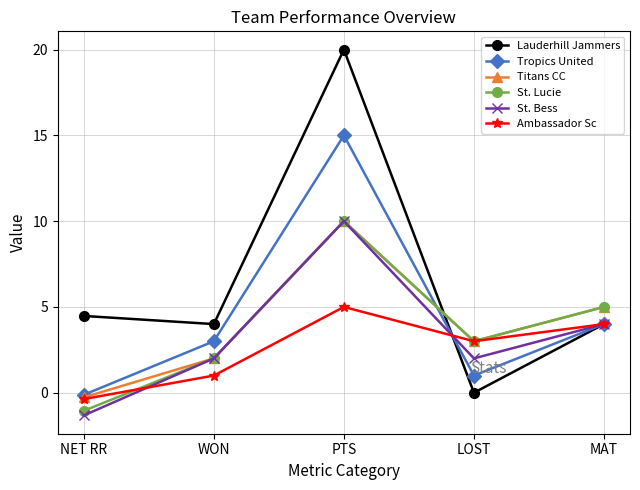

Reading right to left, extract all data points from this chart.

Lauderhill Jammers: MAT=4.0	LOST=0.0	PTS=20.0	WON=4.0	NET RR=4.5
Tropics United: MAT=4.0	LOST=1.0	PTS=15.0	WON=3.0	NET RR=-0.1
Titans CC: MAT=5.0	LOST=3.0	PTS=10.0	WON=2.0	NET RR=-0.3
St. Lucie: MAT=5.0	LOST=3.0	PTS=10.0	WON=2.0	NET RR=-1.1
St. Bess: MAT=4.0	LOST=2.0	PTS=10.0	WON=2.0	NET RR=-1.3
Ambassador Sc: MAT=4.0	LOST=3.0	PTS=5.0	WON=1.0	NET RR=-0.4